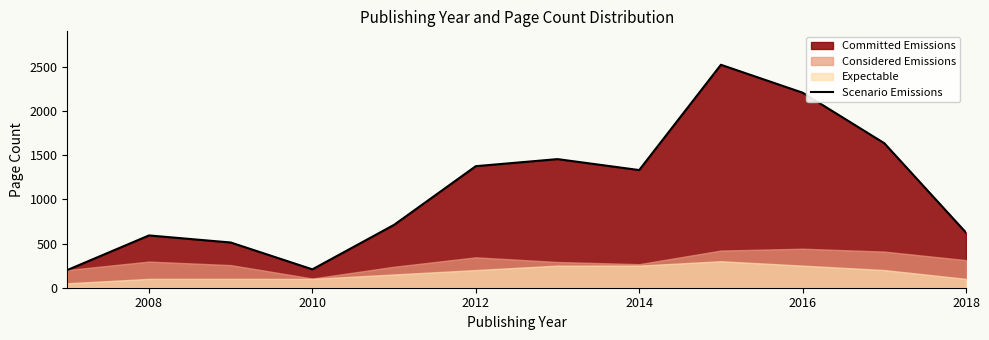

How many values are below 1332?

6